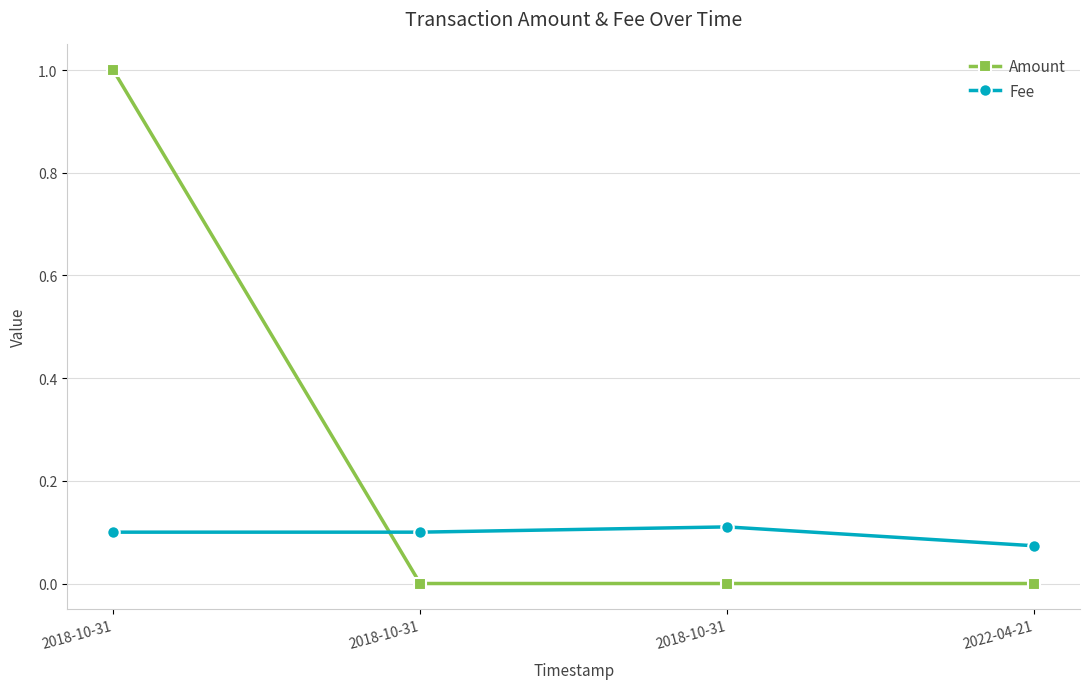

How many lines are shown in the chart?

2